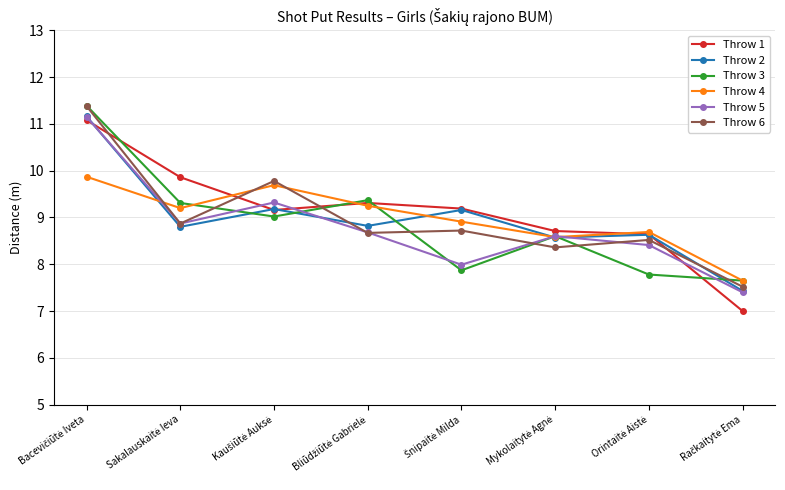

What is the greatest value displayed?

11.4